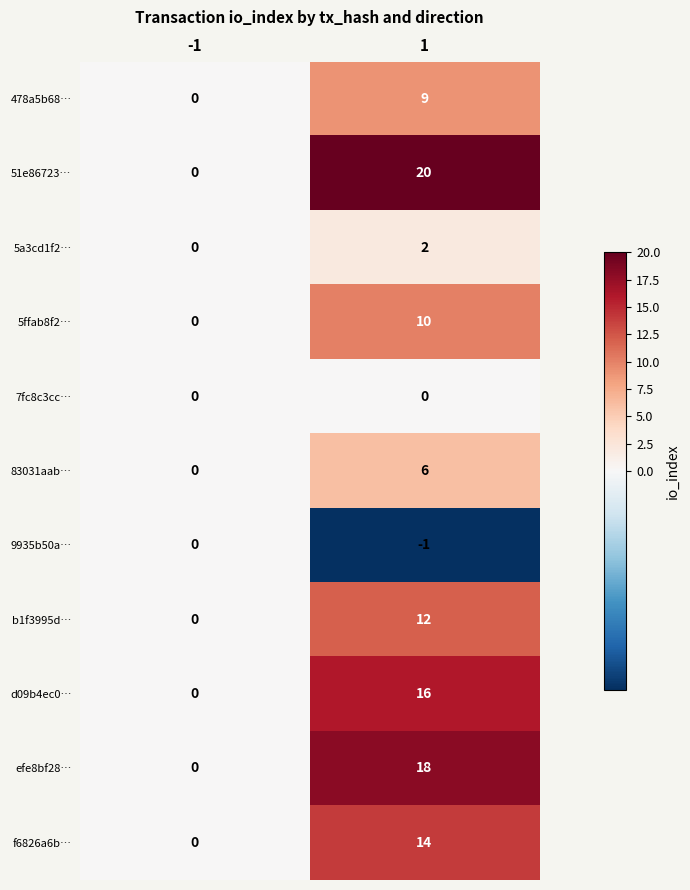

Which series has the largest range (max minus min)?

51e86723…